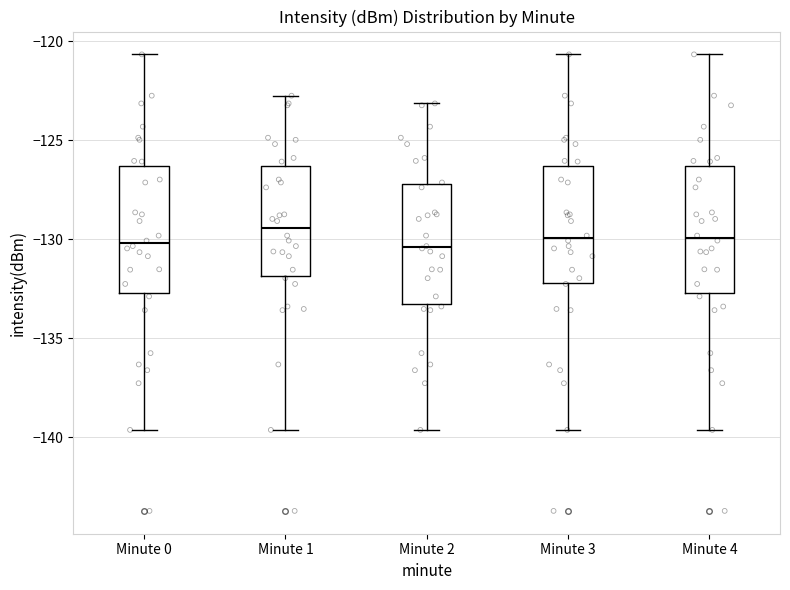

Reading left to right, read every box against the y-axis: the position of its median line, the range the box covers, and the ends of its whiskers. The values are not printed on the chart, so give them approximately, as read against the axis.

Minute 0: median -130.0, box -132.5 to -126.5, whiskers -139.5 to -120.5
Minute 1: median -129.5, box -132.0 to -126.5, whiskers -139.5 to -122.5
Minute 2: median -130.5, box -133.5 to -127.0, whiskers -139.5 to -123.0
Minute 3: median -130.0, box -132.0 to -126.5, whiskers -139.5 to -120.5
Minute 4: median -130.0, box -132.5 to -126.5, whiskers -139.5 to -120.5